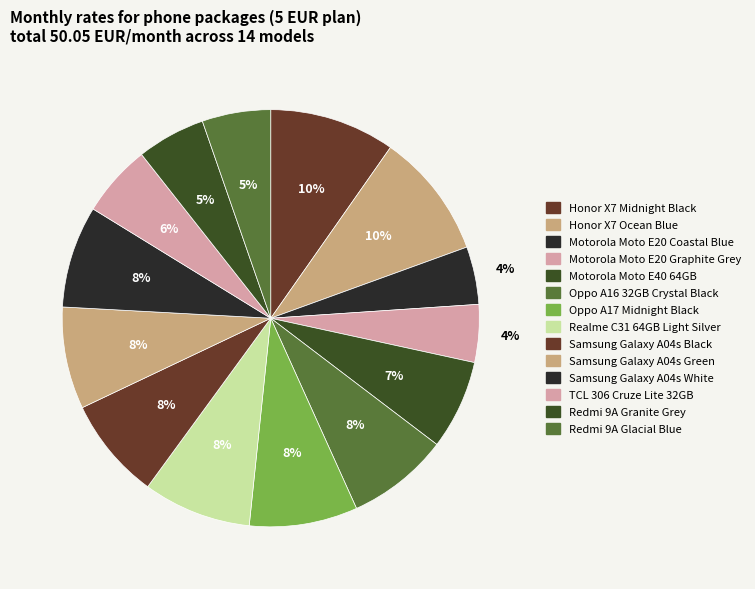

How many slices are in this pie chart?

14